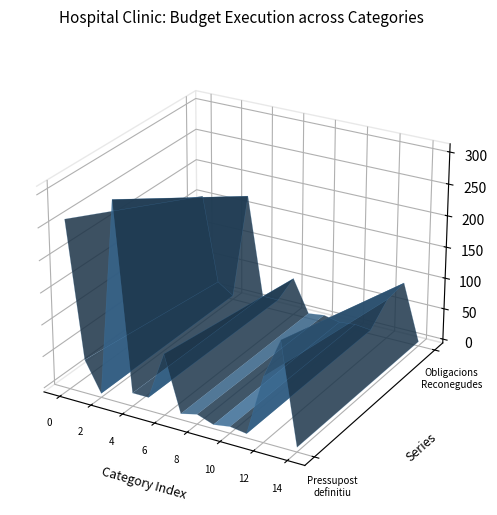

Reading left to right, what are all the values shown in this chart?

pressupost_definitiu: 259317417.5	46851083.1	135049.6	306303550.1	14692616.0	14692616.0	89988416.5	3061174.4	9266095.7	179947.1	4299681.5	476519.6	95974462.2	158058072.3	1155903.5
obligacions_reconegudes: 155290860.0	17095814.9	71032.7	172457707.6	11674287.6	11674287.6	54058266.3	1844694.8	5343102.5	172870.4	2987985.1	244229.0	57320469.9	90613061.3	752024.4